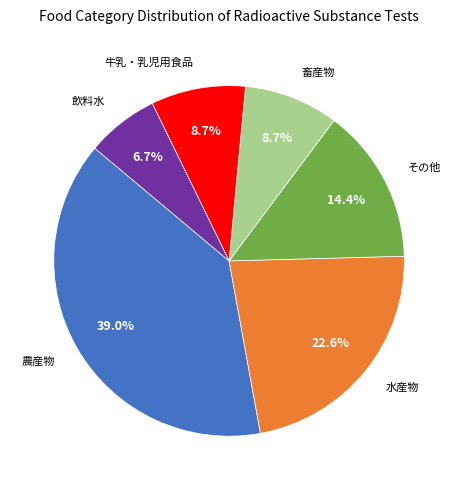

Is there a majority slice in this chart?

No